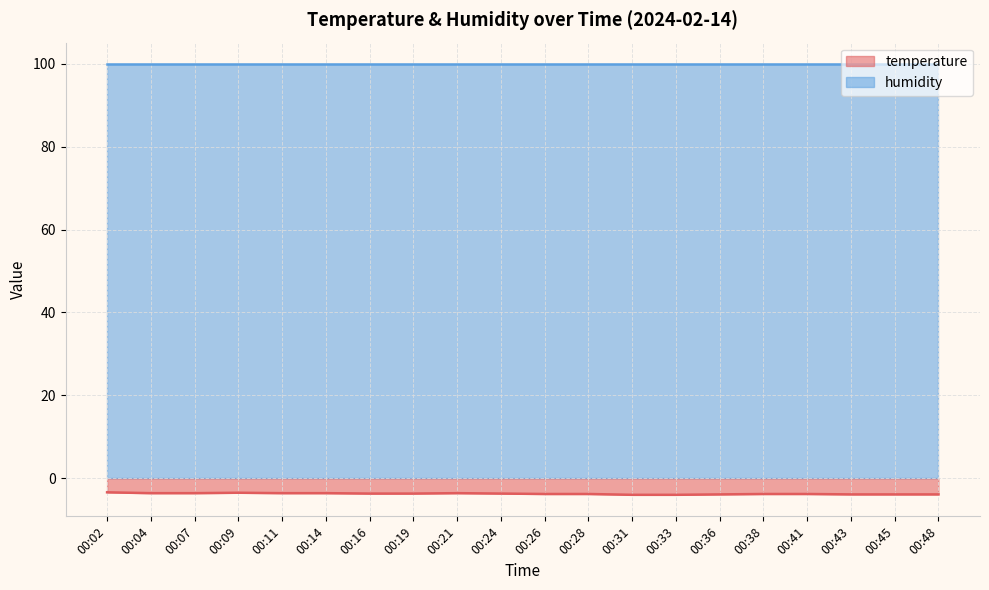

Which category has the lowest value across all series?

00:31